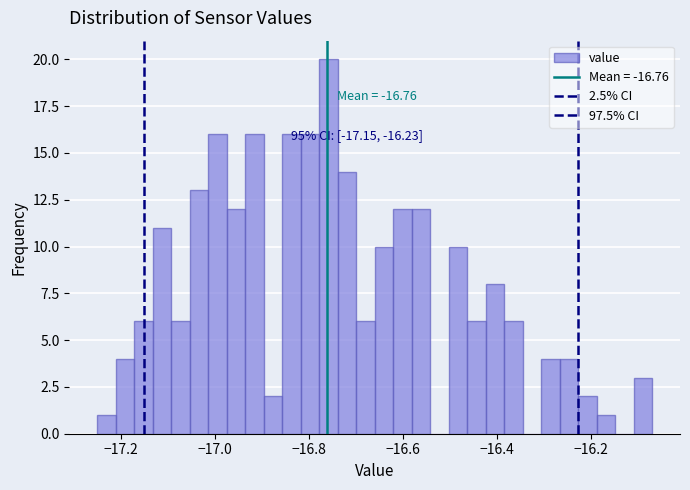

Around what value on the x-axis is the tallest bar? Give the approximate position of its centre, as read against the axis.

-16.76